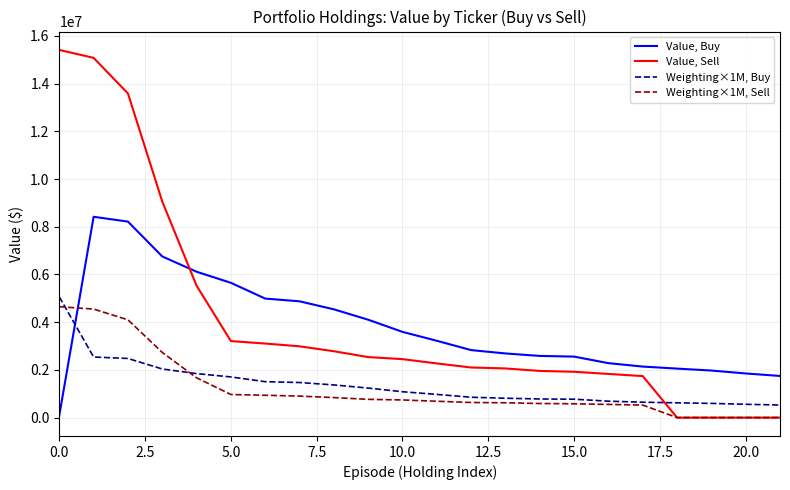

List the series in order of their peak value, lowest first.

Weighting×1M, Sell, Weighting×1M, Buy, Value, Buy, Value, Sell